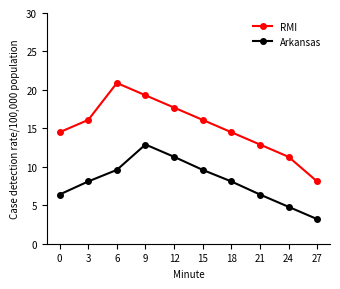

True or false: Arkansas and RMI cross at least once.

False